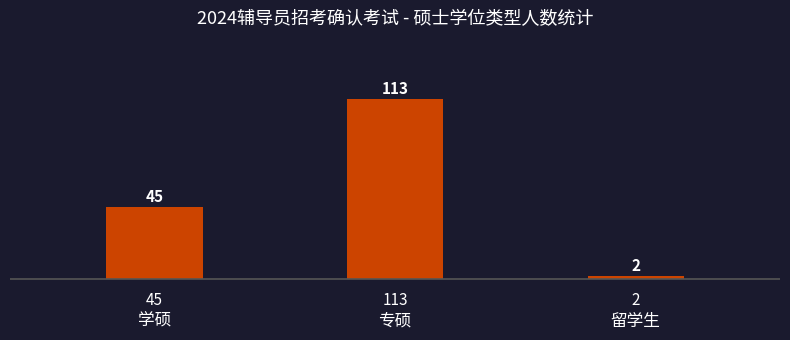

Where is the data nearest to the value 57?

学硕